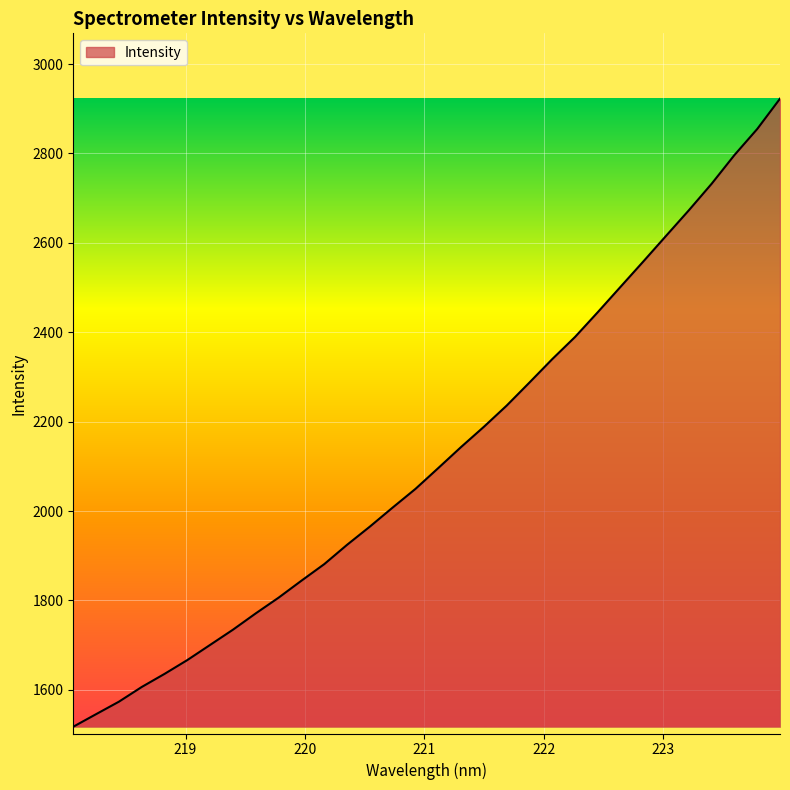

What is the difference between the maximum and minimum values?

1405.0